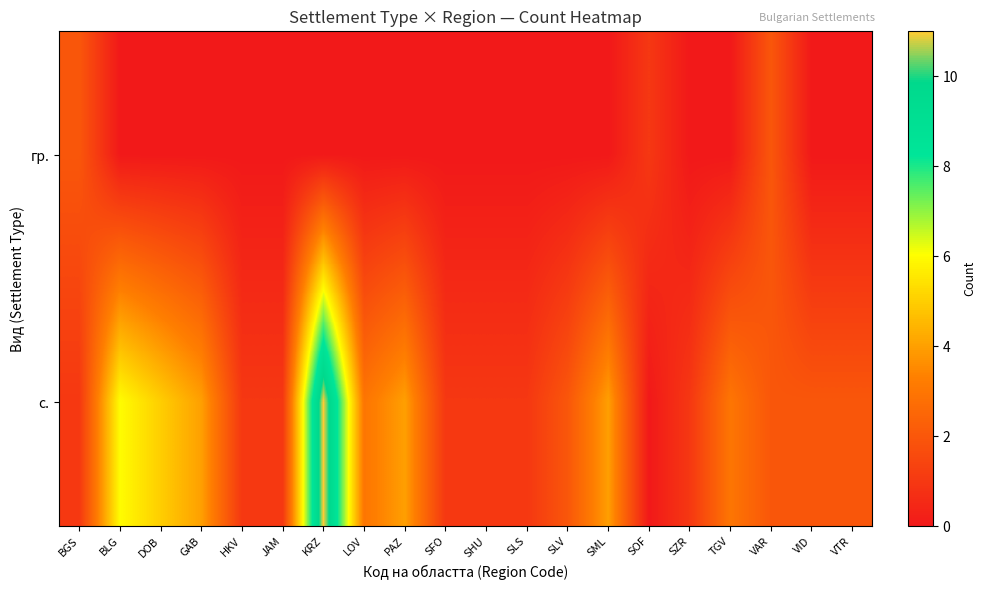

Which series has the largest range (max minus min)?

с.